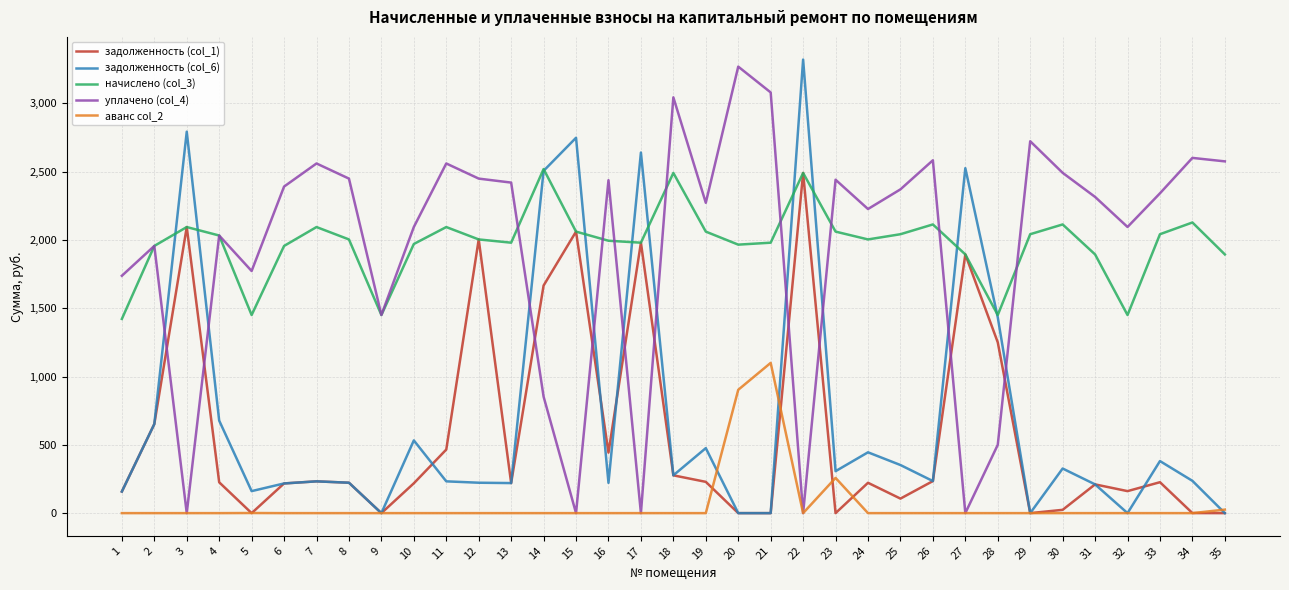

What are all the series names shown in the legend?

задолженность (col_1), задолженность (col_6), начислено (col_3), уплачено (col_4), аванс col_2